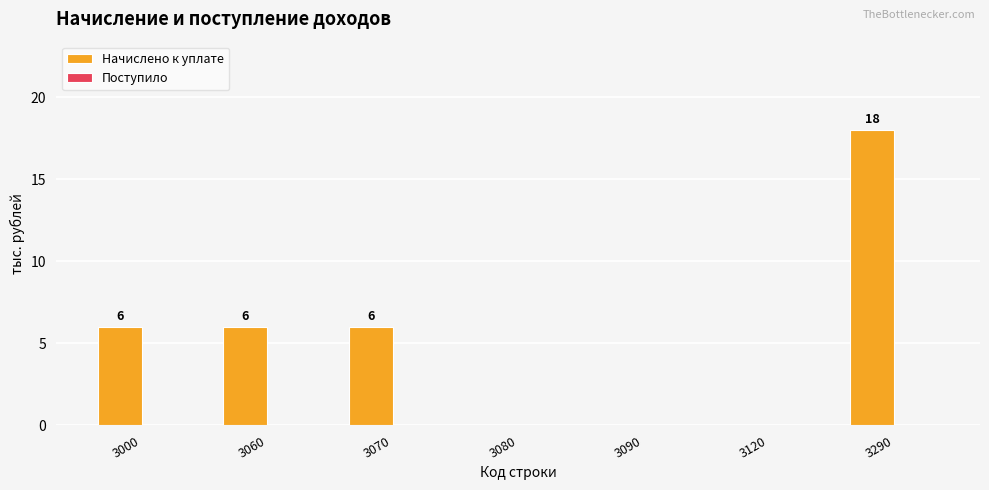

What is the change in value from 3000 to 3080?

-6